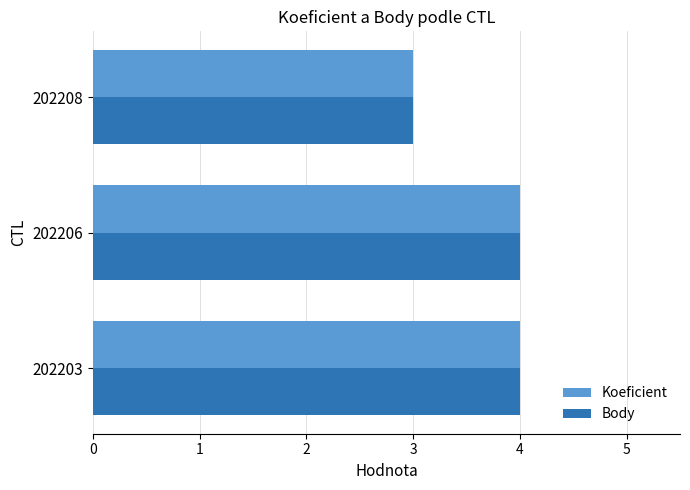

What is the minimum value for Koeficient?

3